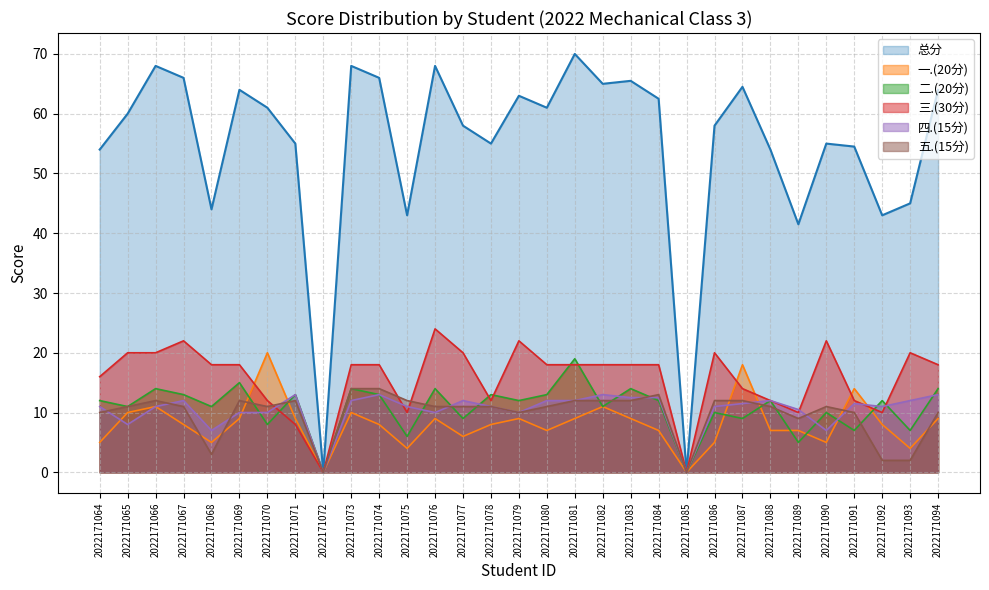

Where is the first local minimum for 三.(30分)?

2022171072